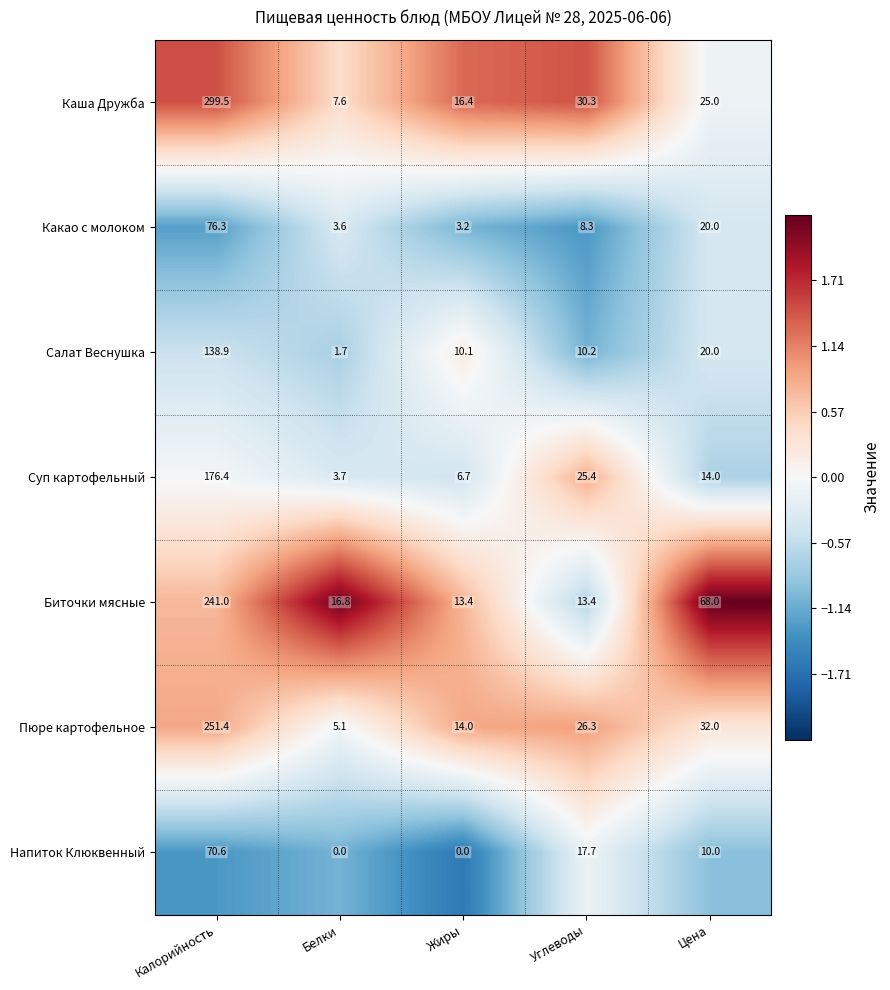

Rank the series at Жиры from lowest to highest value.

Напиток Клюквенный, Какао с молоком, Суп картофельный, Салат Веснушка, Биточки мясные, Пюре картофельное, Каша Дружба